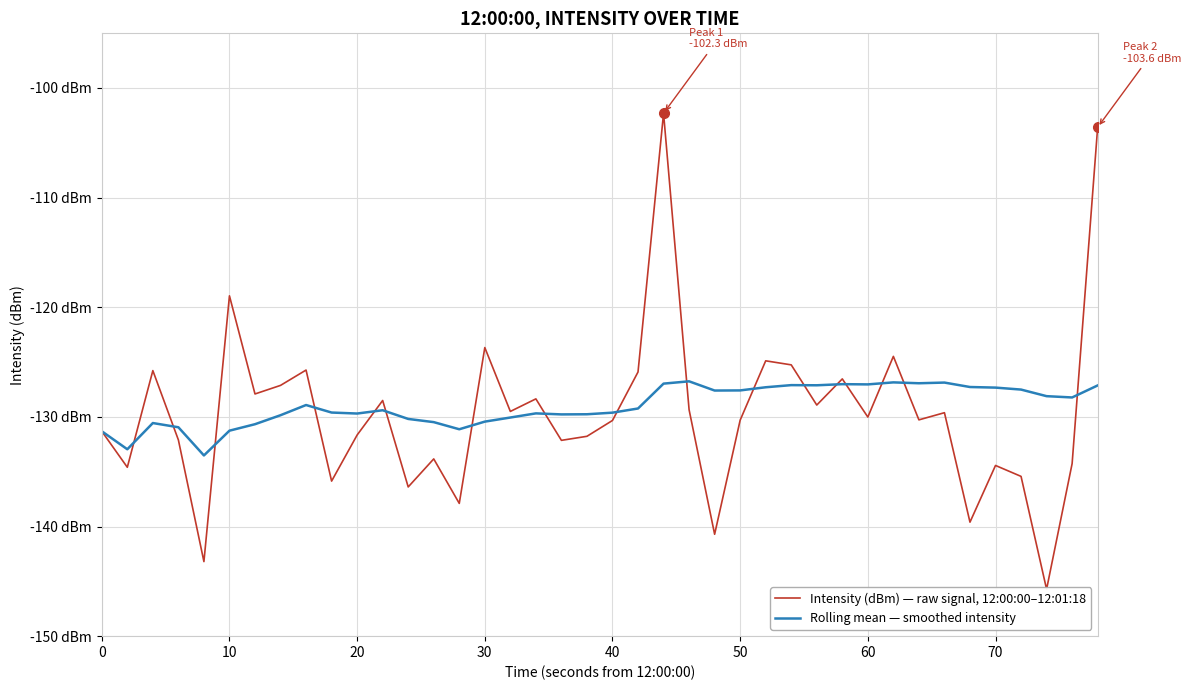

How many lines are shown in the chart?

2